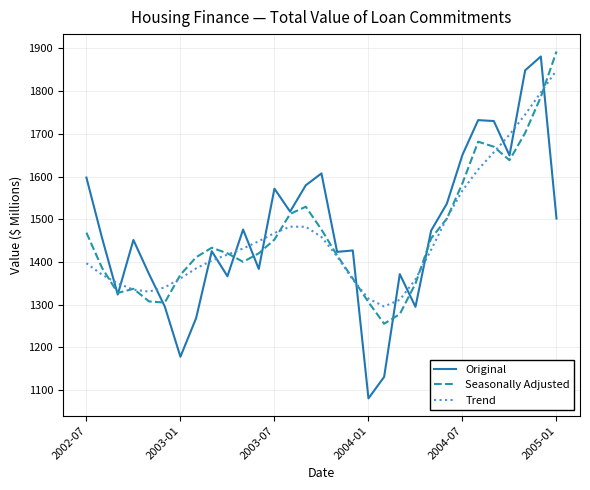

Which series has the widest spread of values?

Original